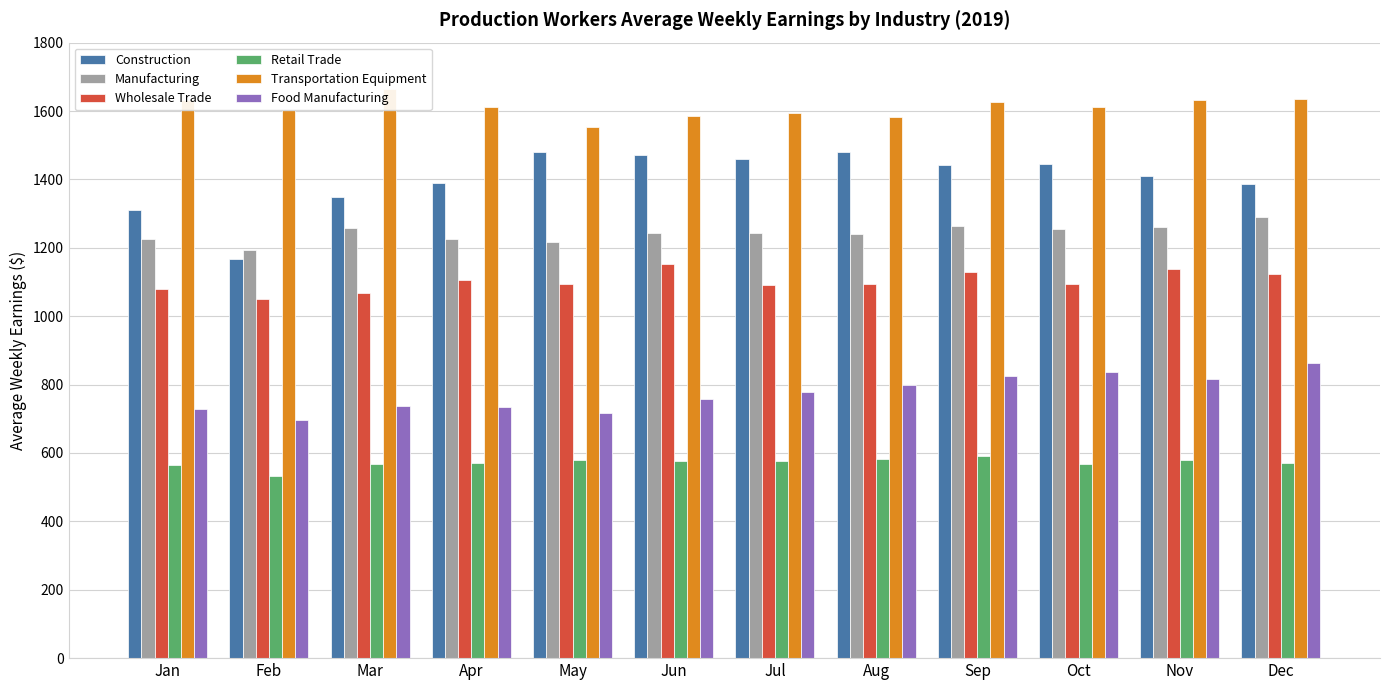

True or false: Construction has a value of 1349.8 at Mar.

True